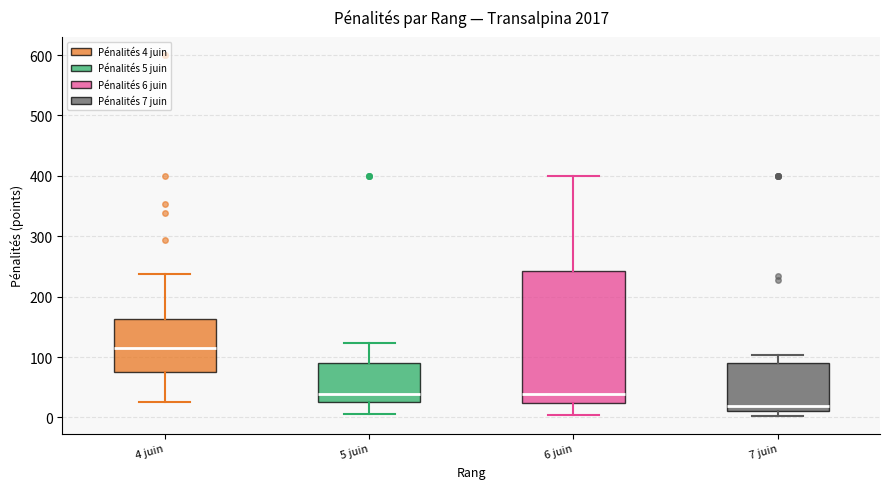

Reading left to right, read every box against the y-axis: the position of its median line, the range the box covers, and the ends of its whiskers. The values are not printed on the chart, so give them approximately, as read against the axis.

4 juin: median 110, box 80 to 160, whiskers 30 to 240
5 juin: median 40, box 30 to 90, whiskers 10 to 120
6 juin: median 40, box 20 to 240, whiskers 0 to 400
7 juin: median 20, box 10 to 90, whiskers 0 to 100